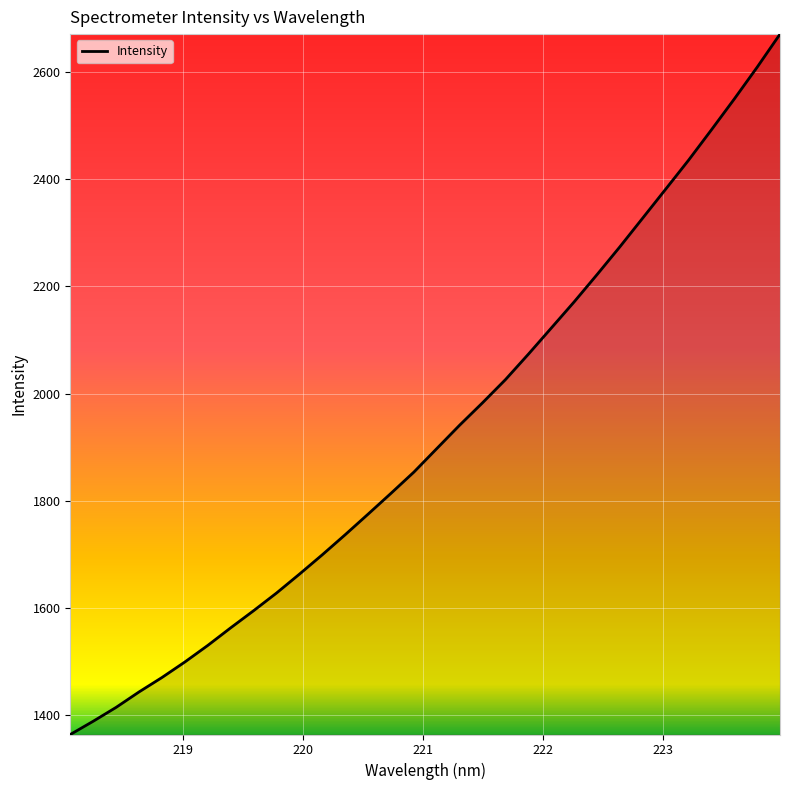

What is the greatest value displayed?

2670.7